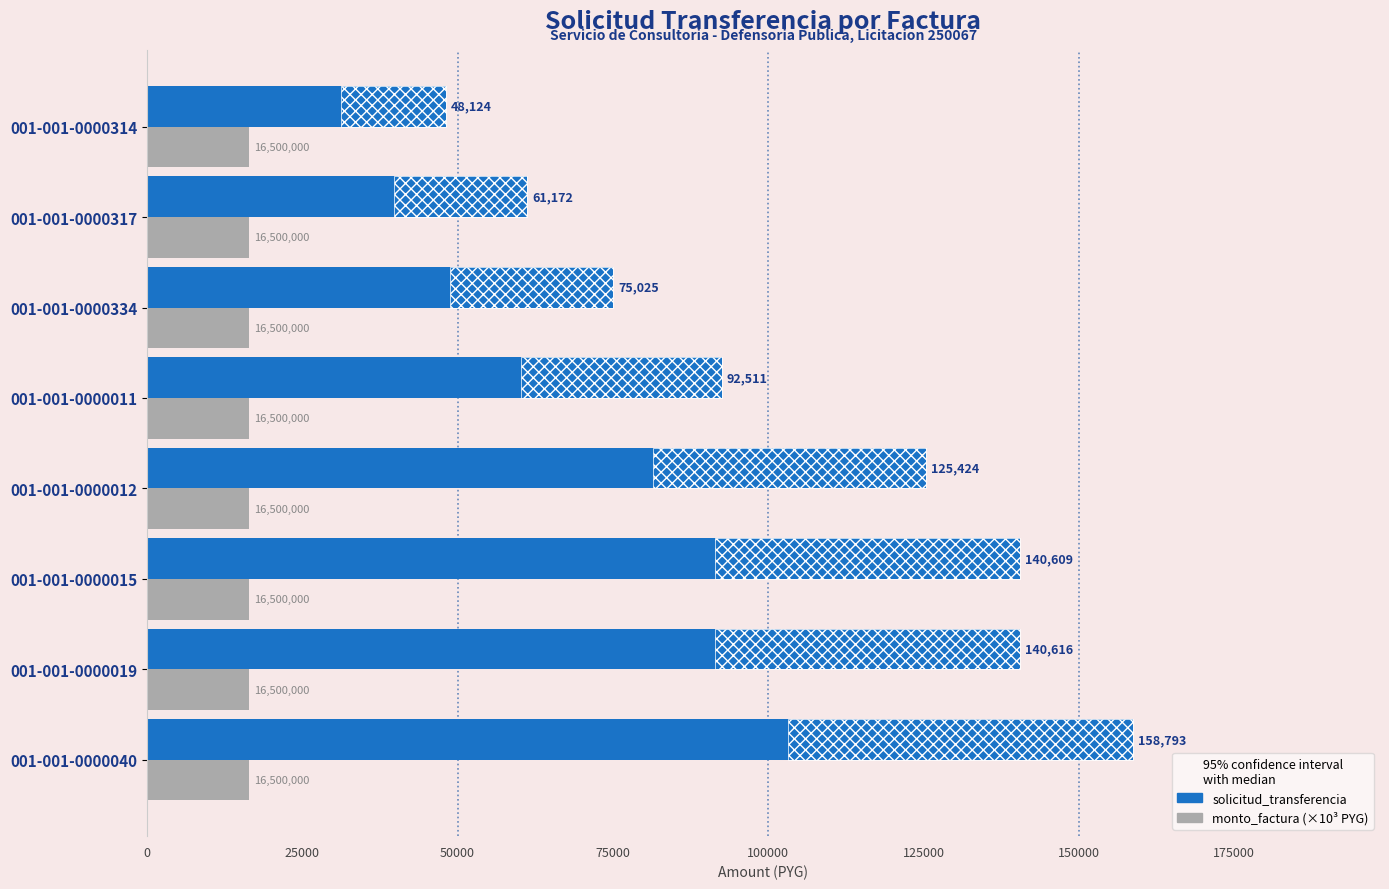

What are all the series names shown in the legend?

monto_factura (×10³ PYG), solicitud_transferencia